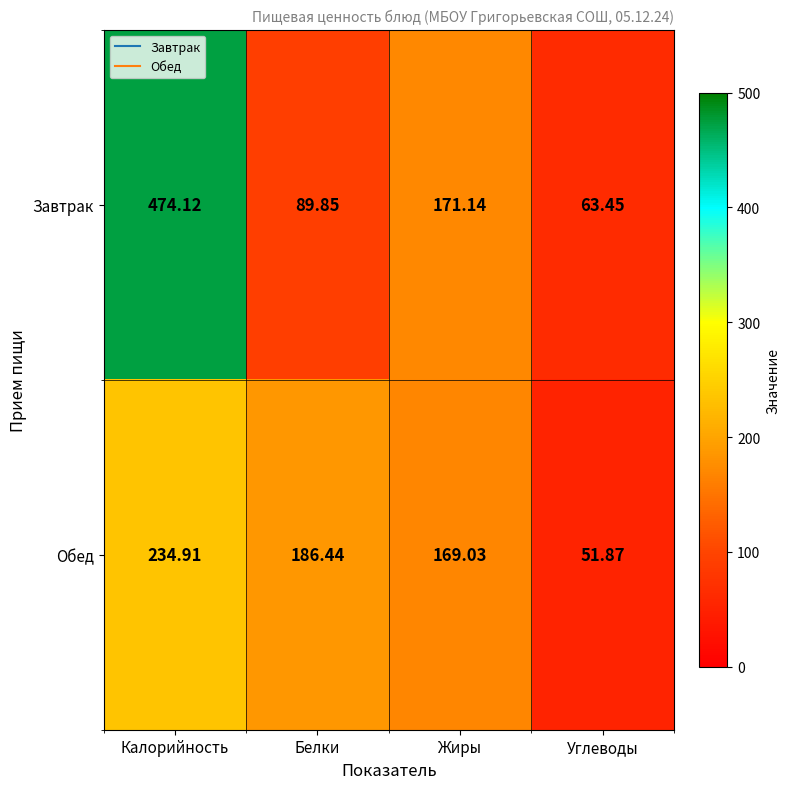

Count the number of categories in the chart.

4